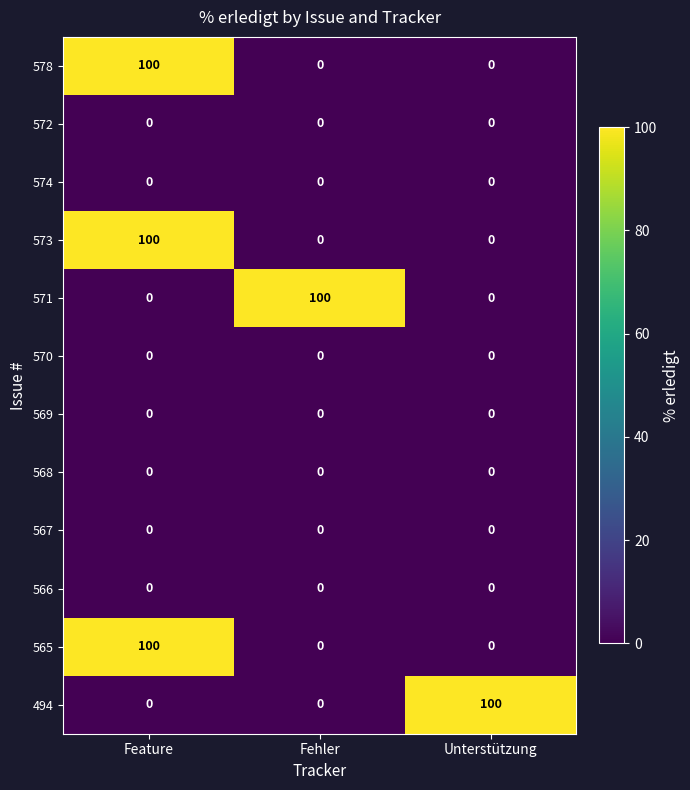

At which category is the sum across all series the highest?

Feature